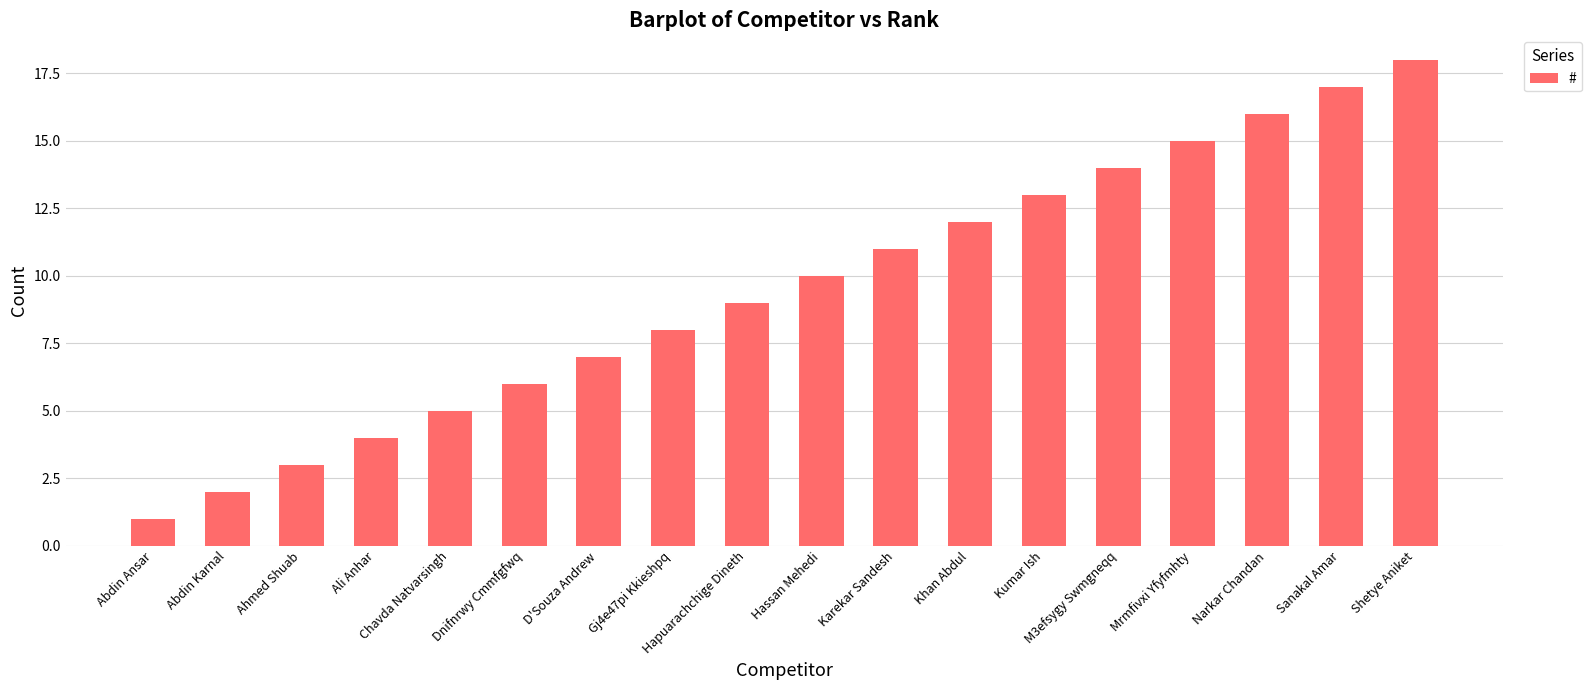

What is the difference between the values at Chavda Natvarsingh and Abdin Karnal?

3